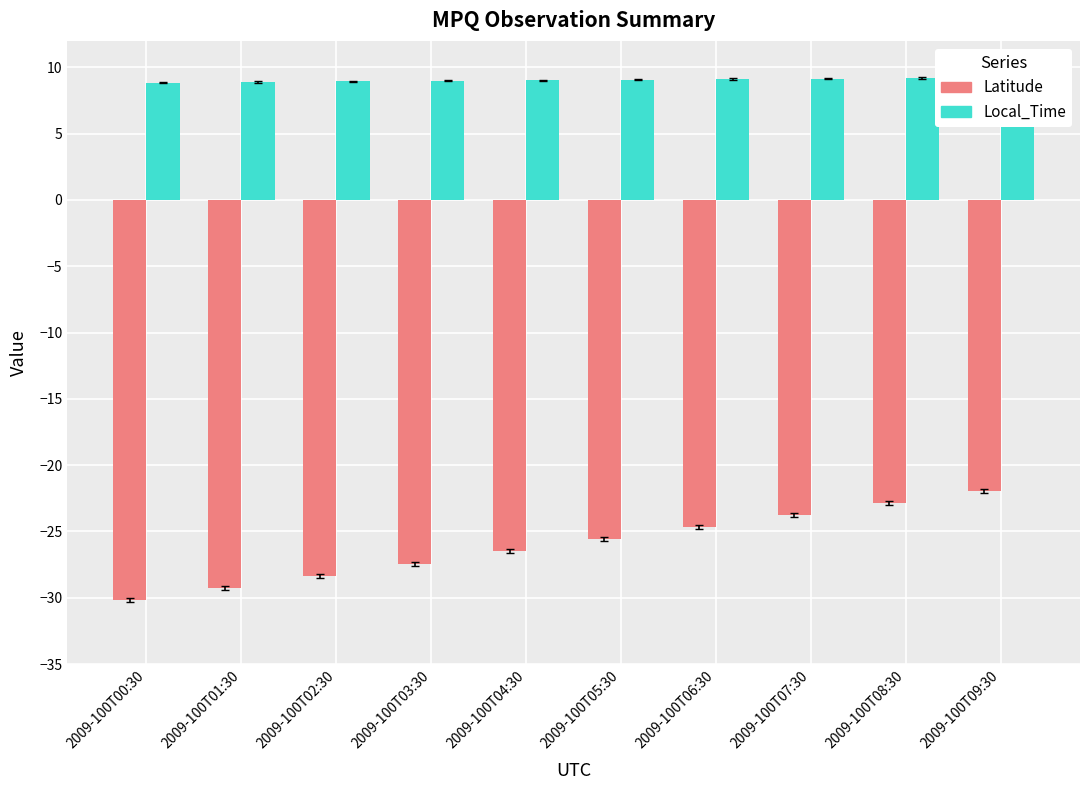

What is the greatest value displayed?

9.2